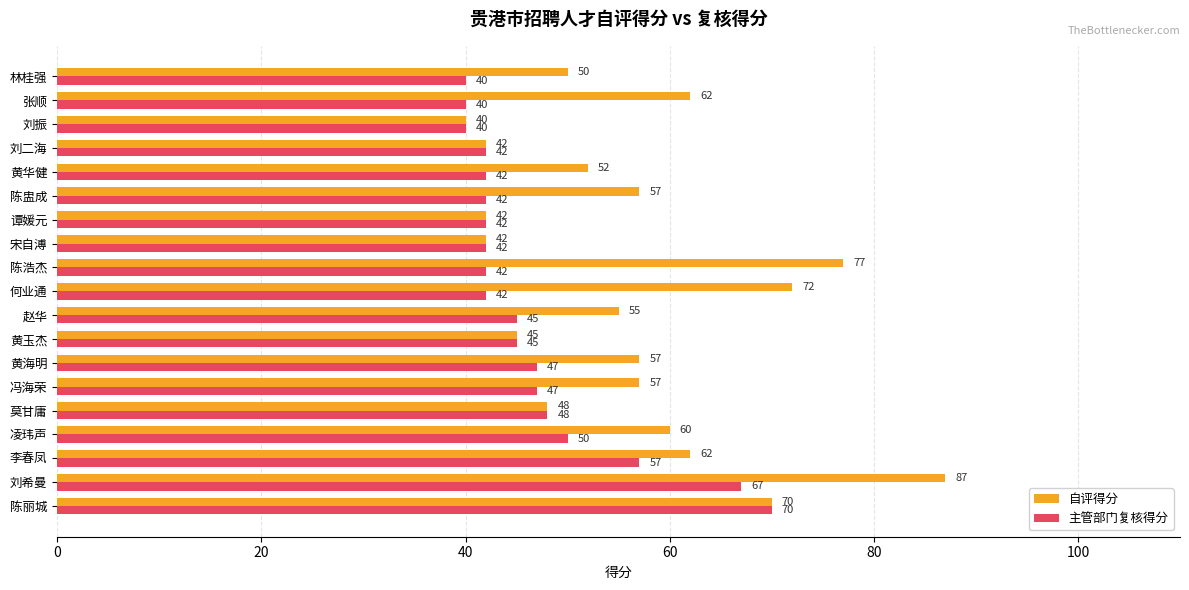

At which category is the sum across all series the highest?

刘希曼